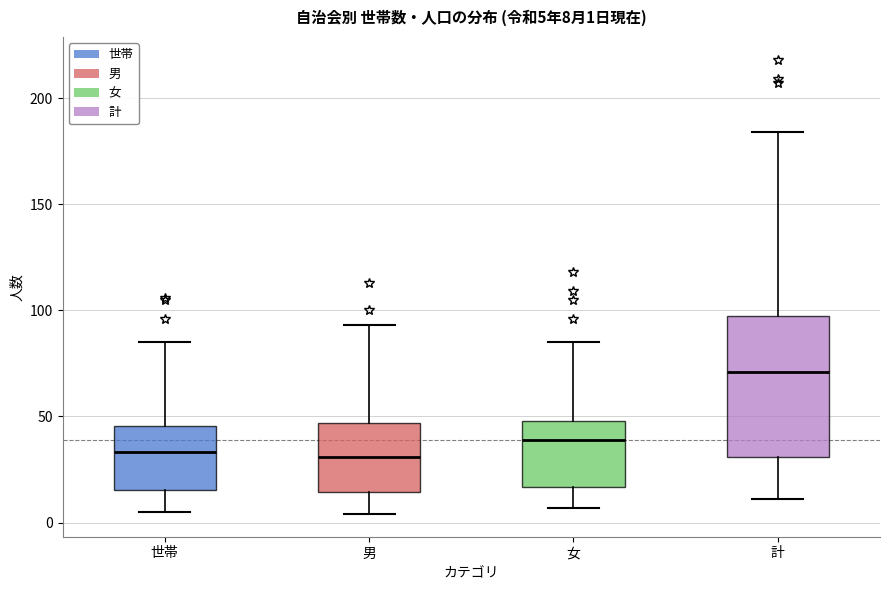

Which box is the tallest, from its lower edge to its upper edge?

計